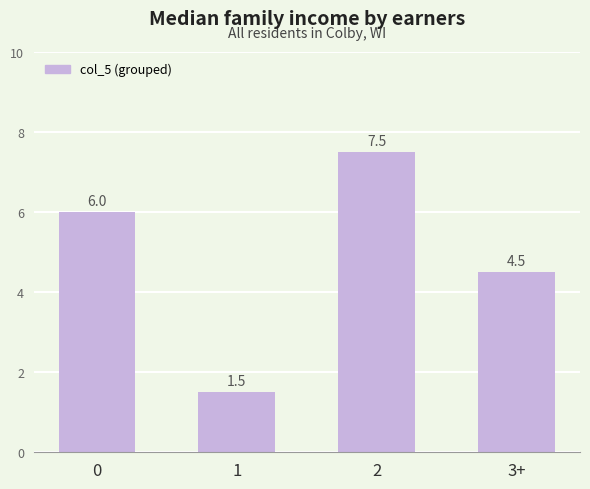

What is the average value?

4.9